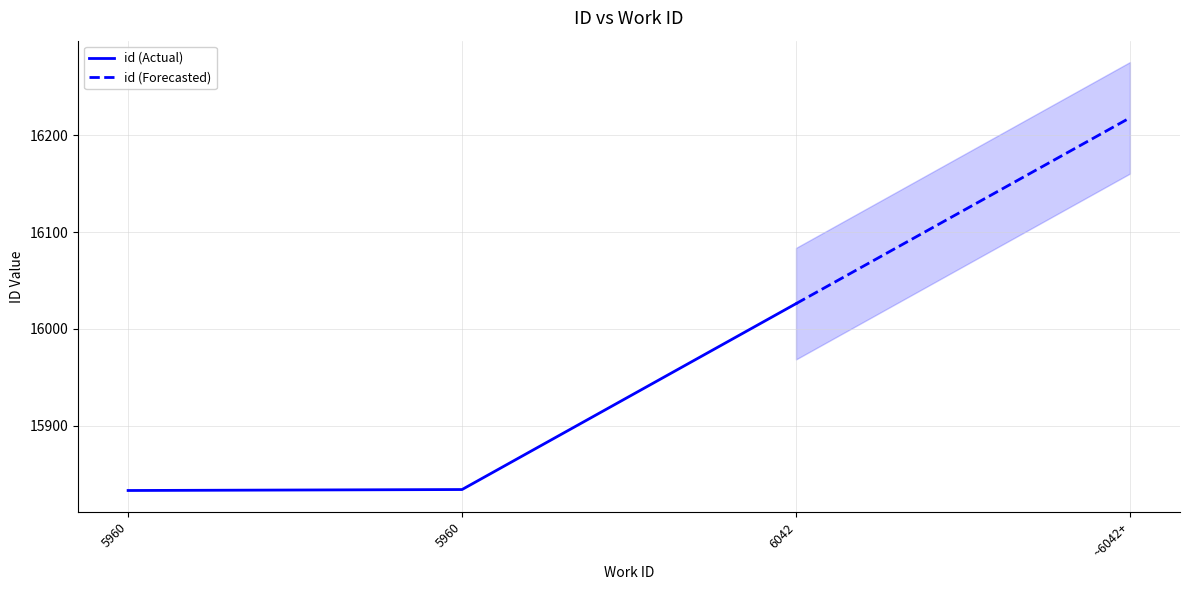

Reading left to right, extract all data points from this chart.

15833	15834	16026